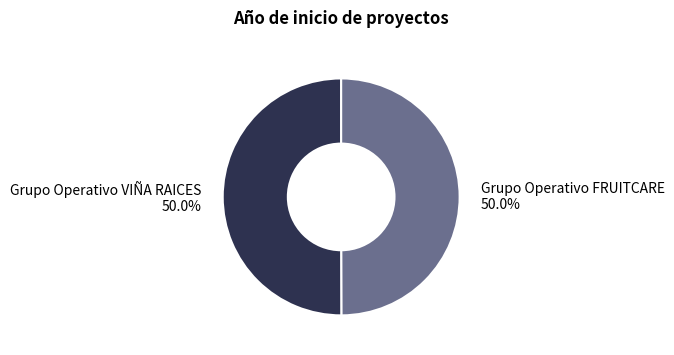

Which category has the smallest portion of the pie?

Grupo Operativo FRUITCARE